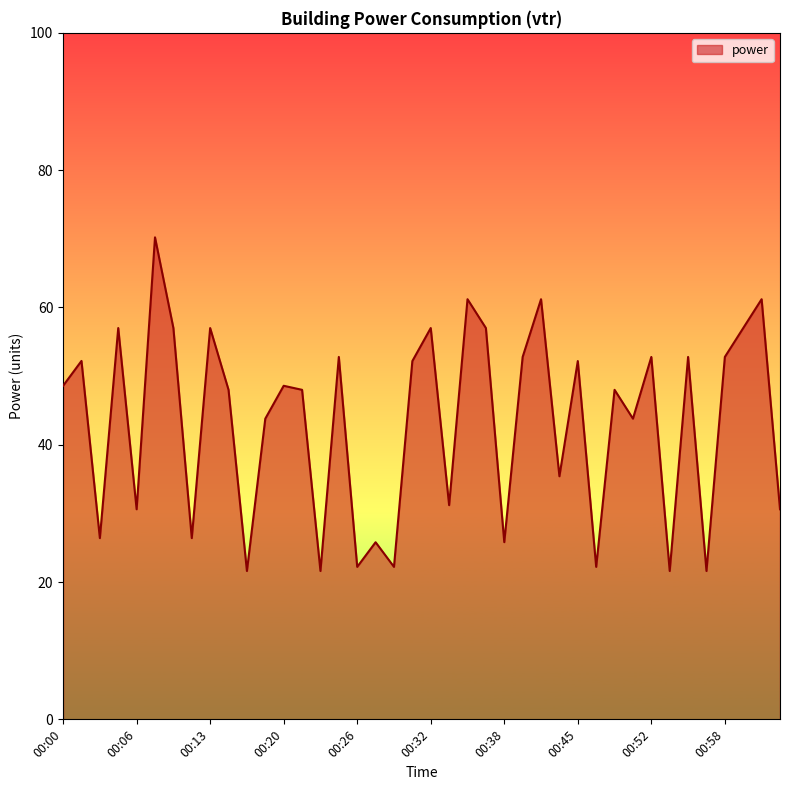

What is the minimum value shown in the chart?

21.6